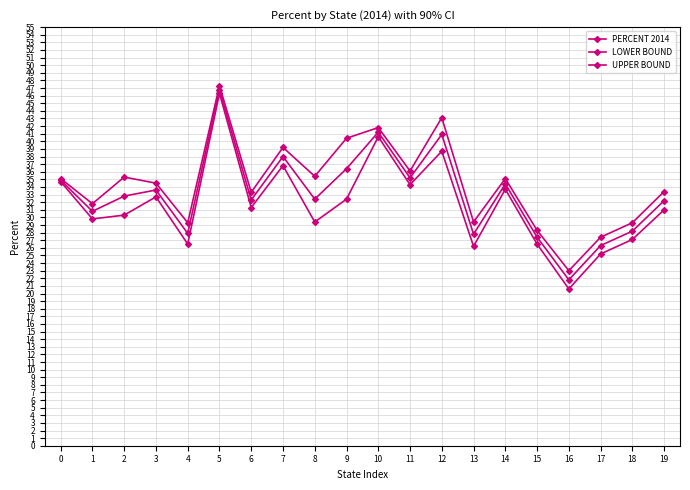

Reading left to right, what are all the values shown in this chart?

PERCENT 2014: 34.9	30.8	32.8	33.6	27.9	46.8	32.3	38.0	32.4	36.4	41.2	35.2	40.9	27.8	34.4	27.4	21.8	26.3	28.2	32.2
LOWER BOUND: 34.7	29.8	30.3	32.7	26.5	46.3	31.3	36.8	29.4	32.4	40.6	34.3	38.7	26.2	33.7	26.5	20.6	25.2	27.1	31.0
UPPER BOUND: 35.1	31.8	35.3	34.5	29.3	47.3	33.3	39.2	35.4	40.4	41.8	36.1	43.1	29.4	35.1	28.3	23.0	27.4	29.3	33.4